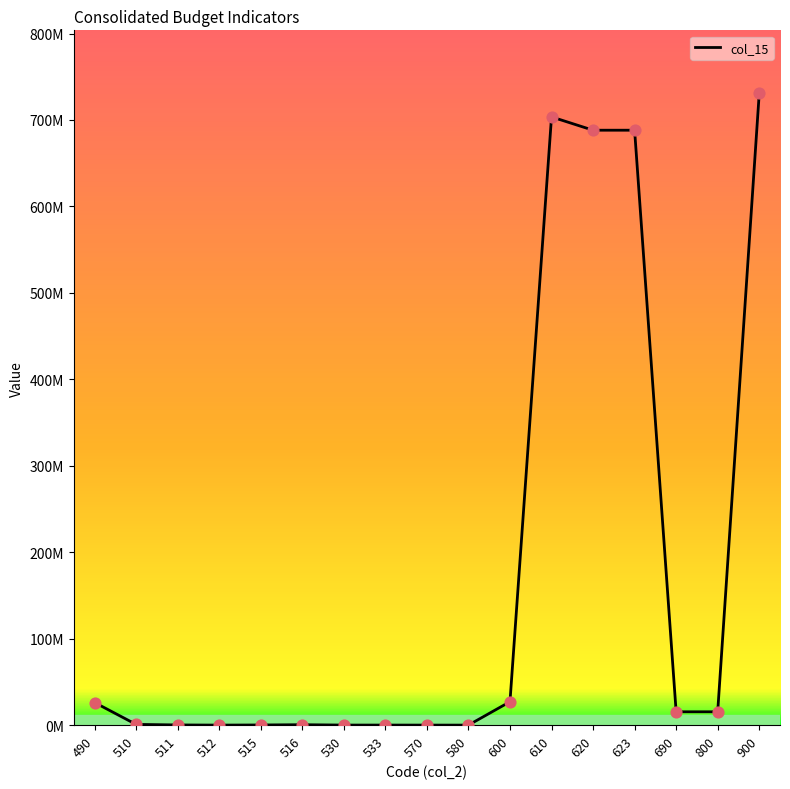

Does the chart have visible grid lines?

No